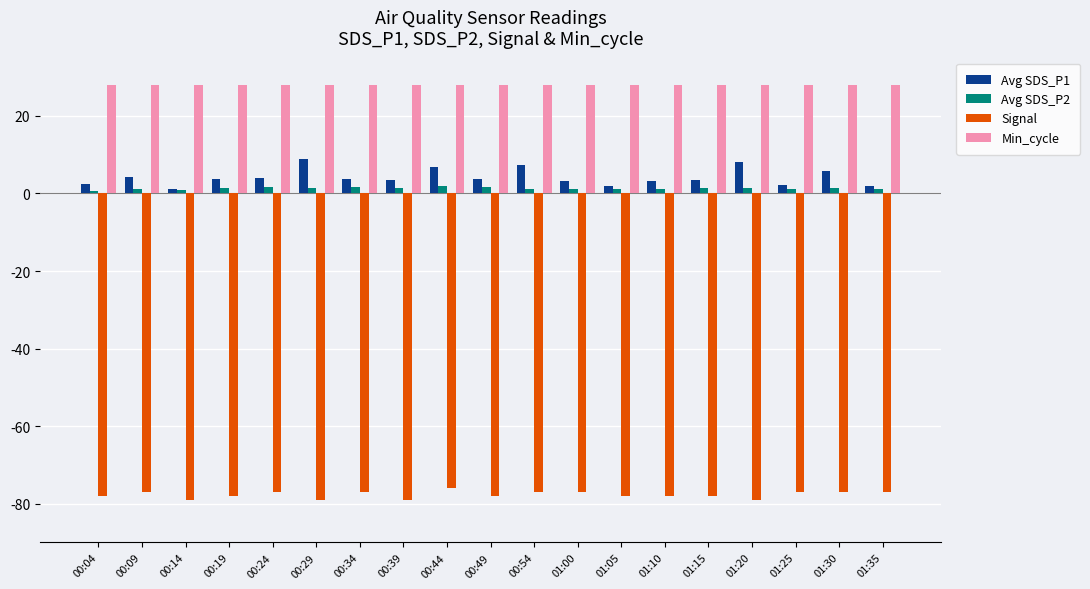

List the series in order of their peak value, highest first.

Min_cycle, Avg SDS_P1, Avg SDS_P2, Signal